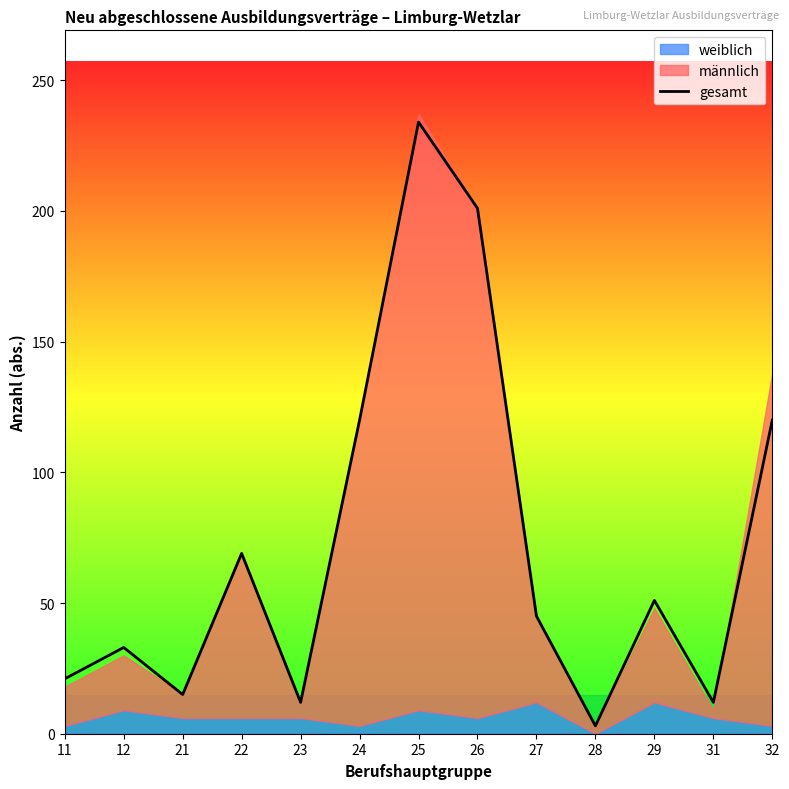

Reading left to right, transcribe all the data shown in this chart.

21	33	15	69	12	120	234	201	45	3	51	12	120